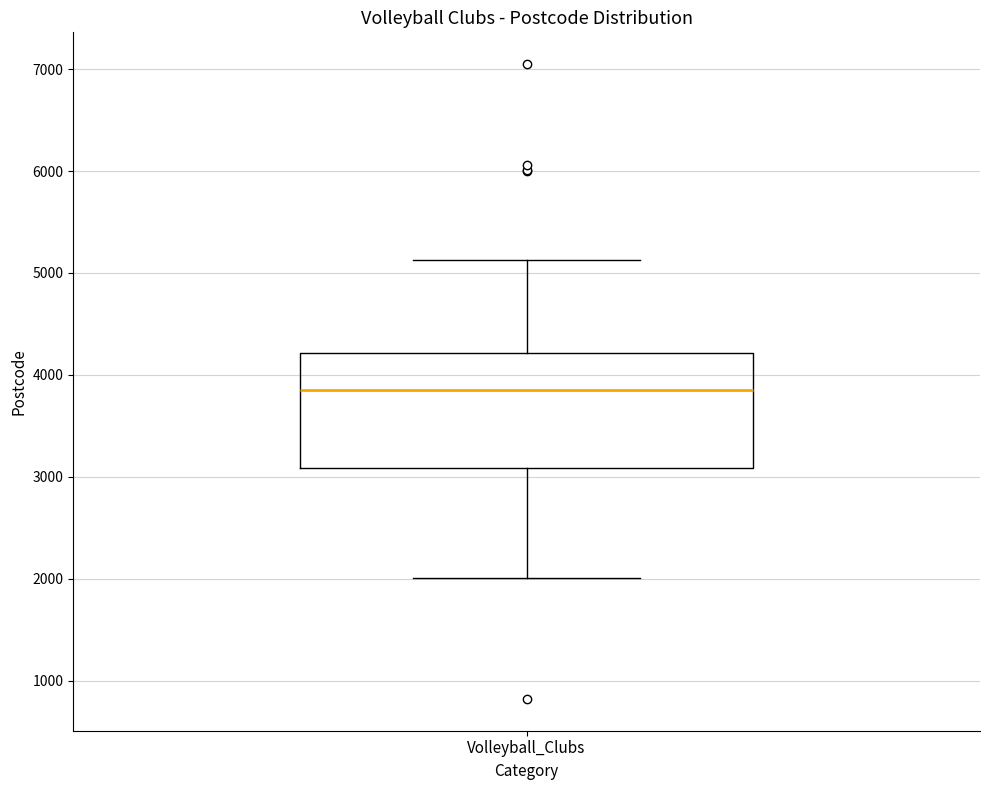

Where is the lower edge of the box for Volleyball_Clubs on the y-axis? The values are not printed on the chart, so give them approximately, as read against the axis.

3100